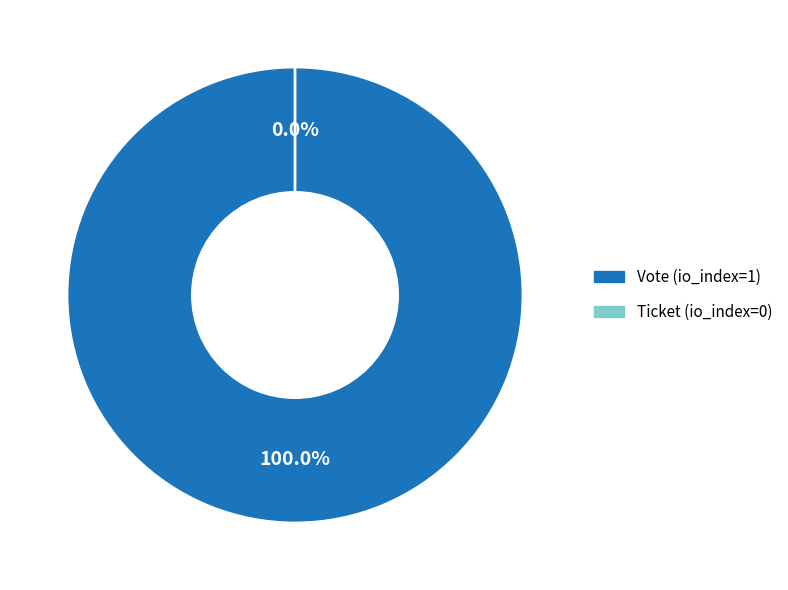

What is the majority slice?

Vote (io_index=1)